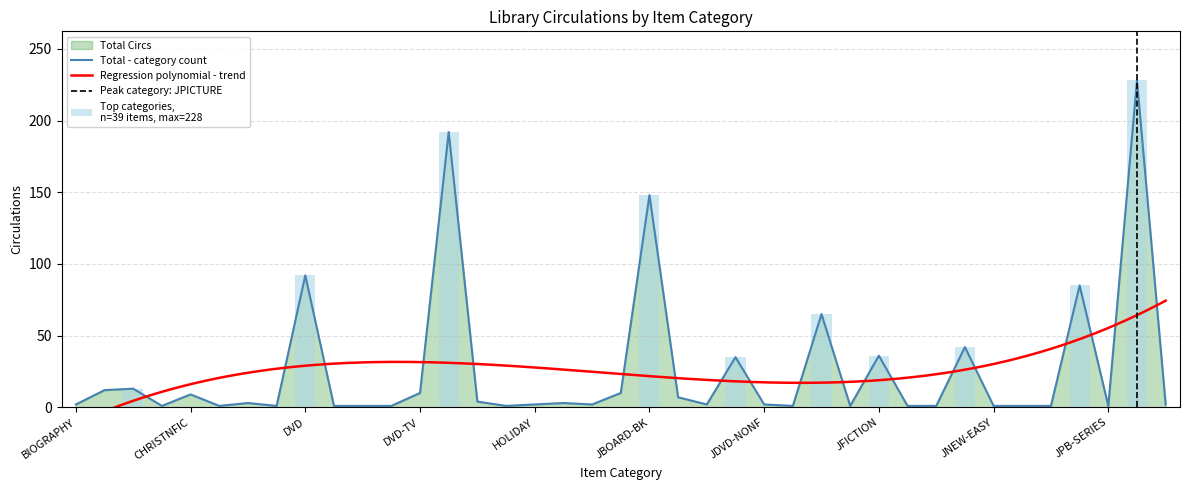

At which category does the chart reach its peak across all series?

JPICTURE